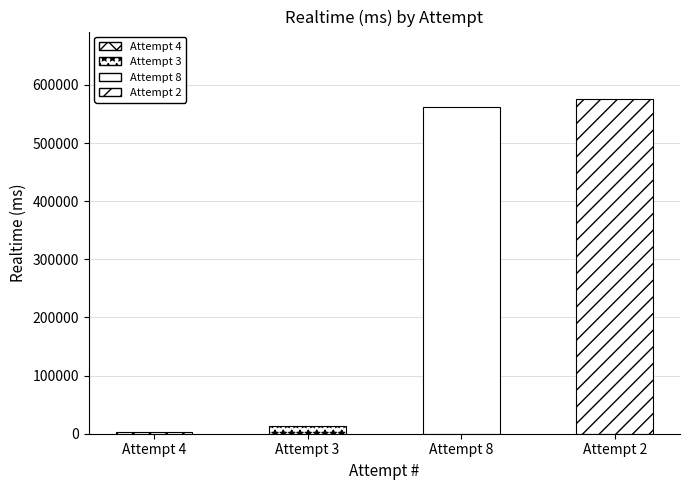

What is the value of the 1st bar from the left?

2926